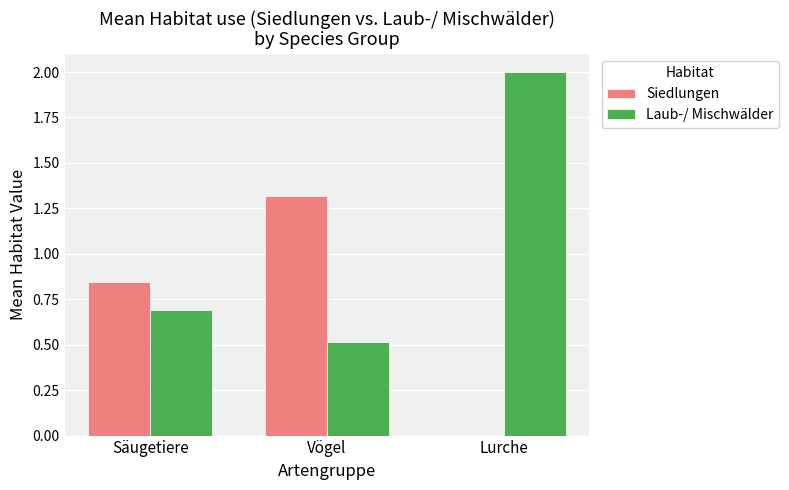

At which category is the sum across all series the highest?

Lurche